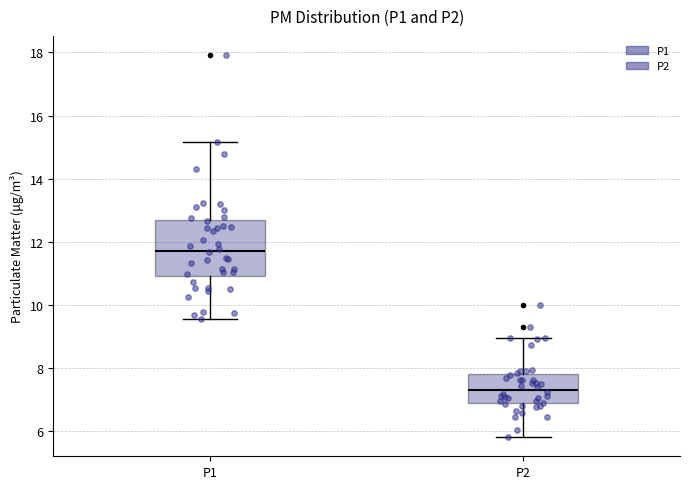

Reading left to right, transcribe this box plot: for each box, give where its median line is, the range the box spans, and where its two whiskers end, as read against the y-axis. The values are not printed on the chart, so give them approximately, as read against the axis.

P1: median 11.8, box 11.0 to 12.6, whiskers 9.6 to 15.2
P2: median 7.4, box 6.8 to 7.8, whiskers 5.8 to 9.0